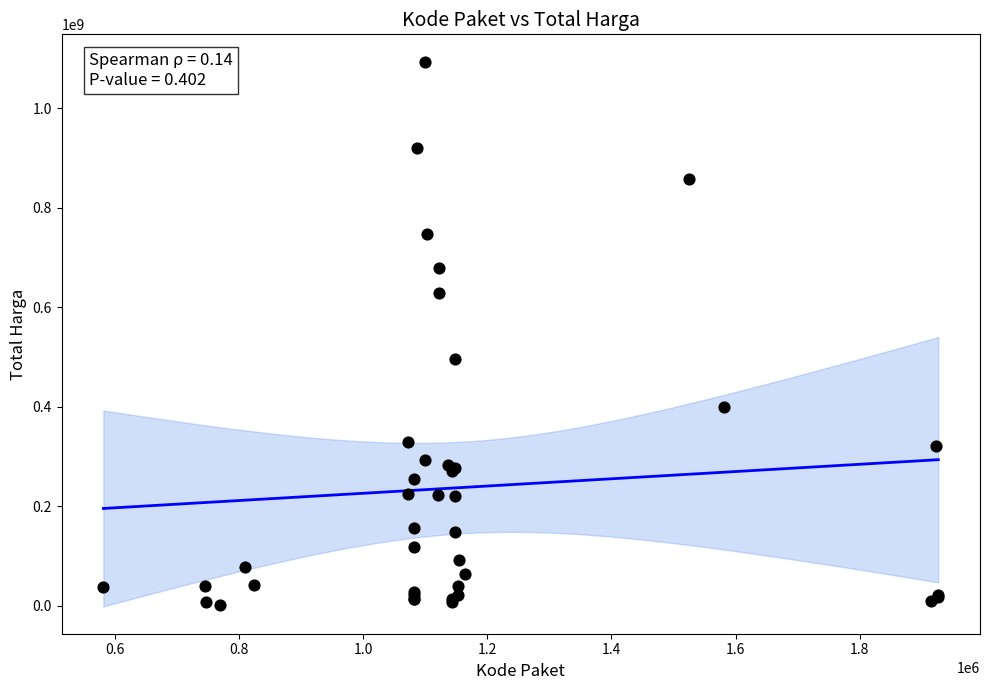

What Y value in the scatter plot is closest to 548262500?

496250000